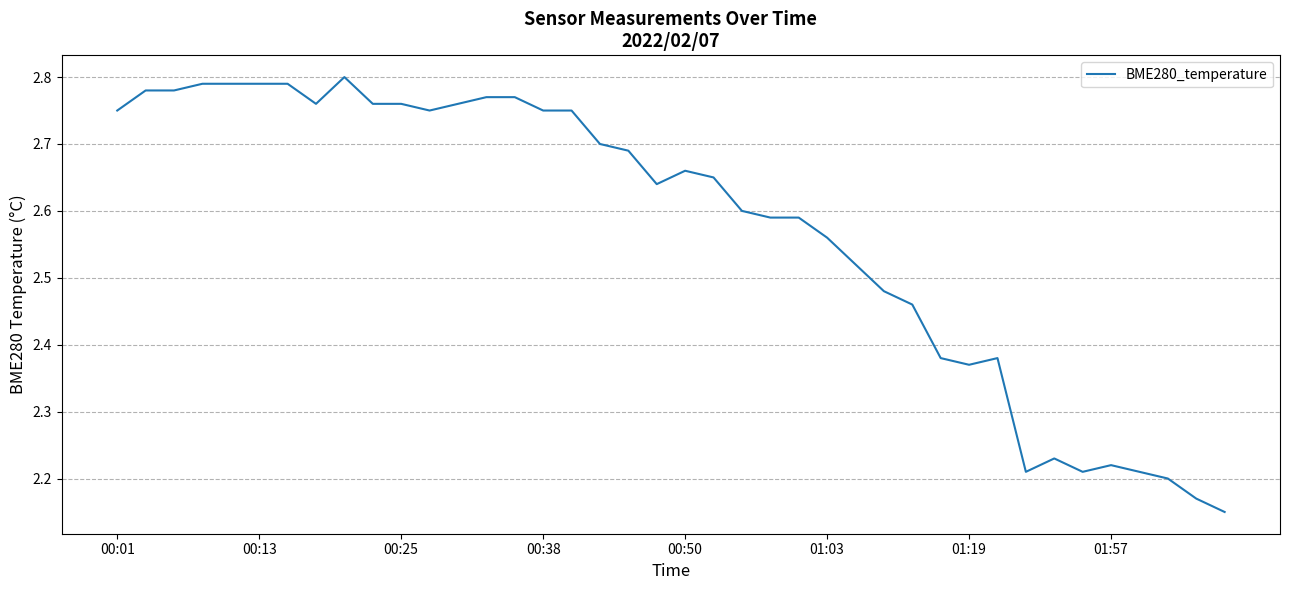

Count the values in the range 2 to 3.

40